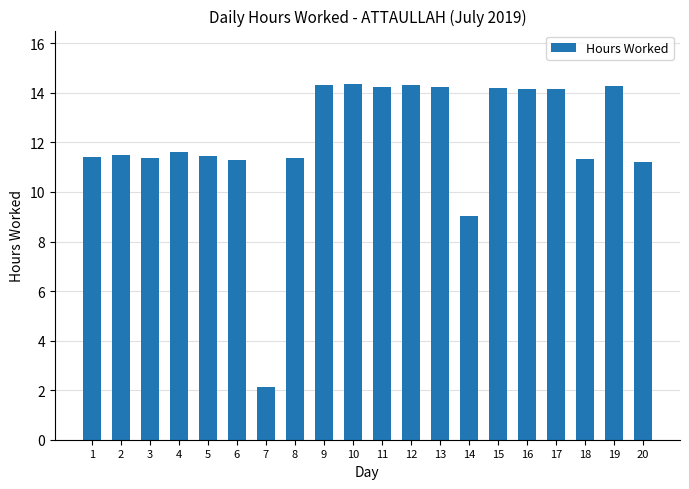

What value does the data have at 6?

11.3